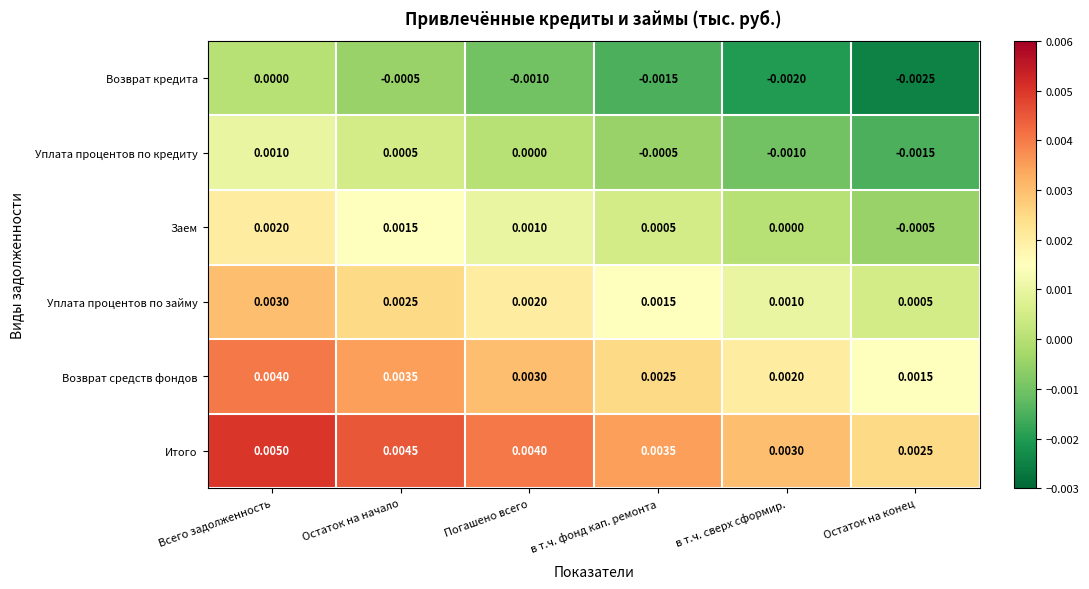

Which category has the highest value across all series?

Всего задолженность